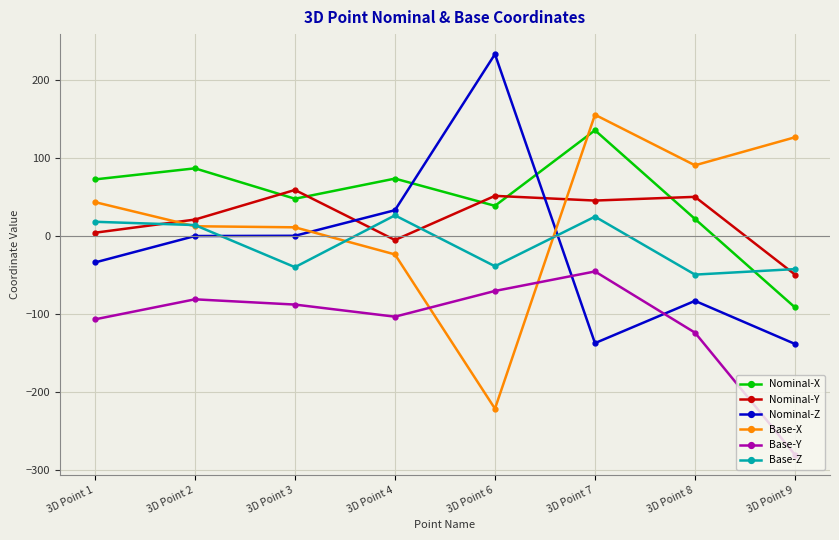

Where does the Nominal-Z series first go above 0?

3D Point 2